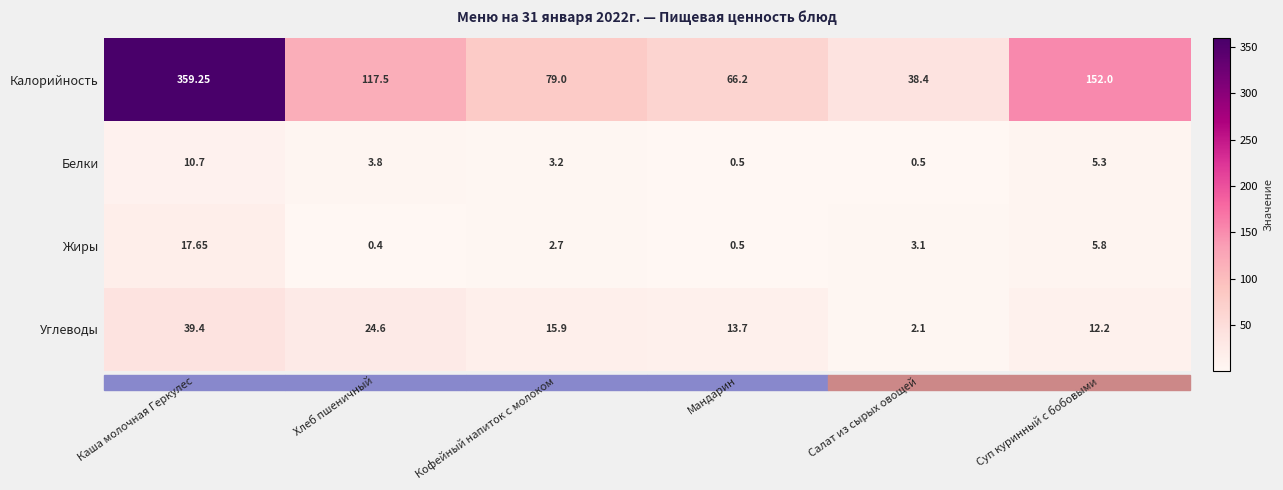

Which category has the highest value across all series?

Каша молочная Геркулес